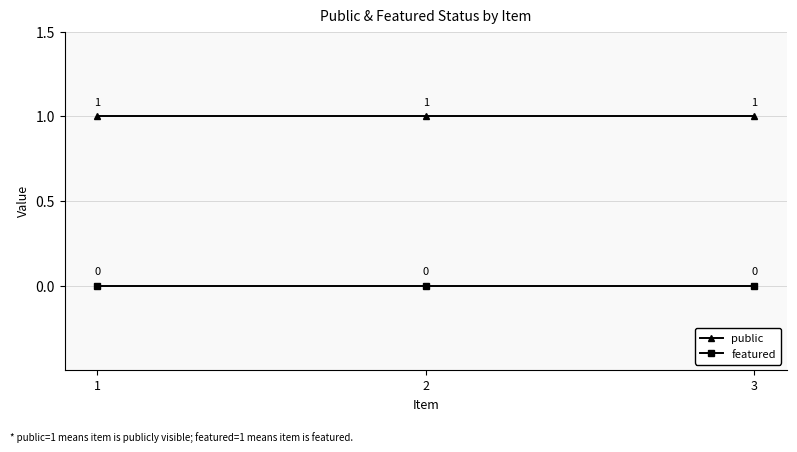

Is the value of featured at 1 greater than the value of public at 1?

No